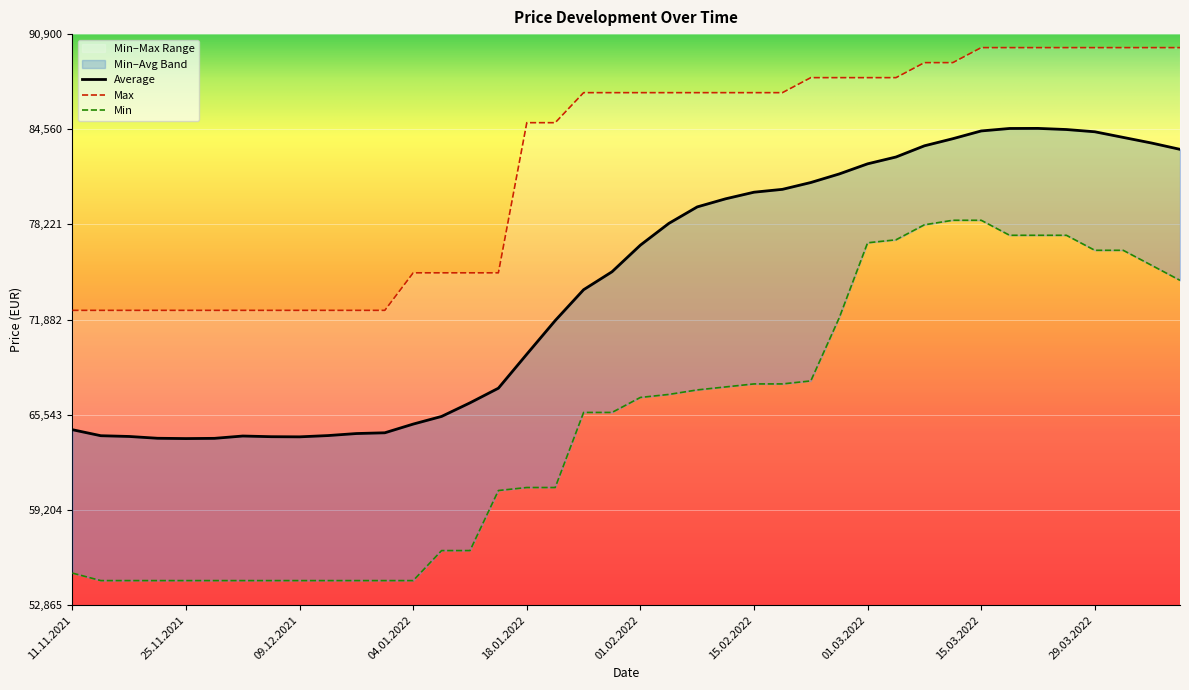

Is the value of Min at 15.03.2022 greater than the value of Max at 03.02.2022?

No